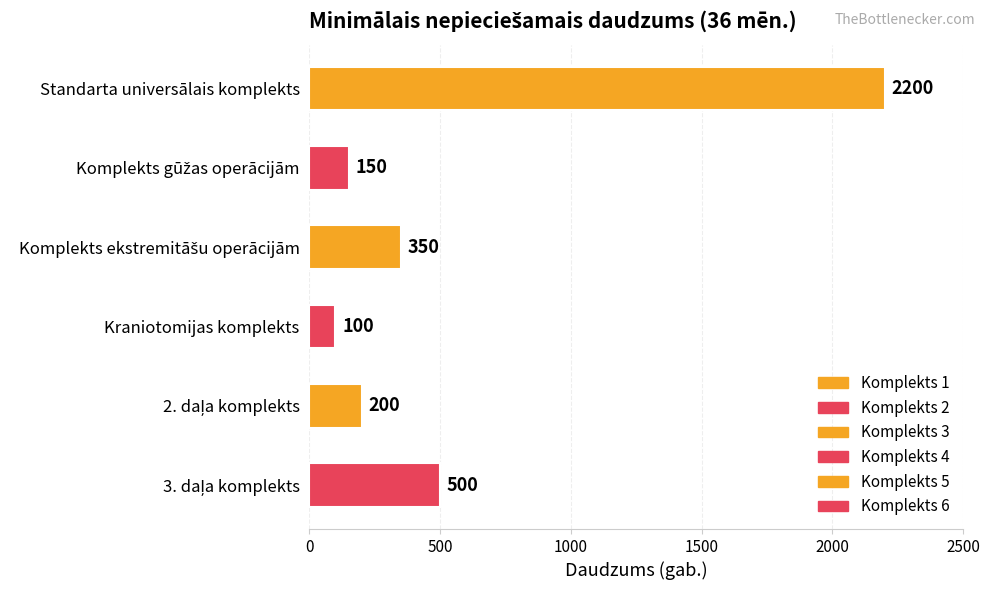

What is the average value?

583